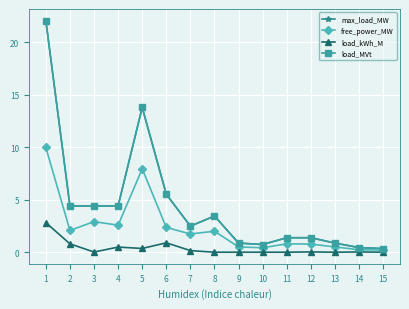

At which label does load_kWh_M reach its peak?

1